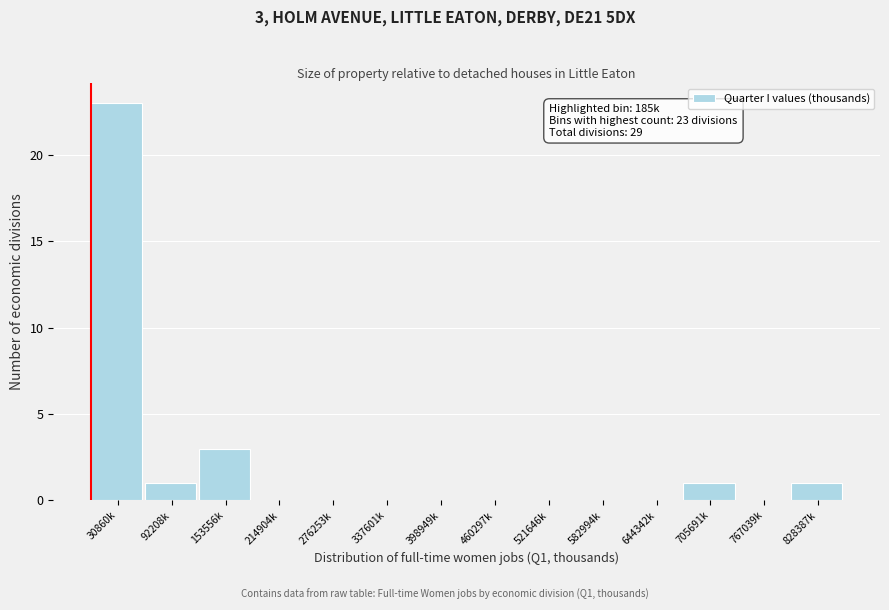

Reading left to right, transcribe all the data shown in this chart.

30860k=23	92208k=1	153556k=3	214904k=0	276253k=0	337601k=0	398949k=0	460297k=0	521646k=0	582994k=0	644342k=0	705691k=1	767039k=0	828387k=1